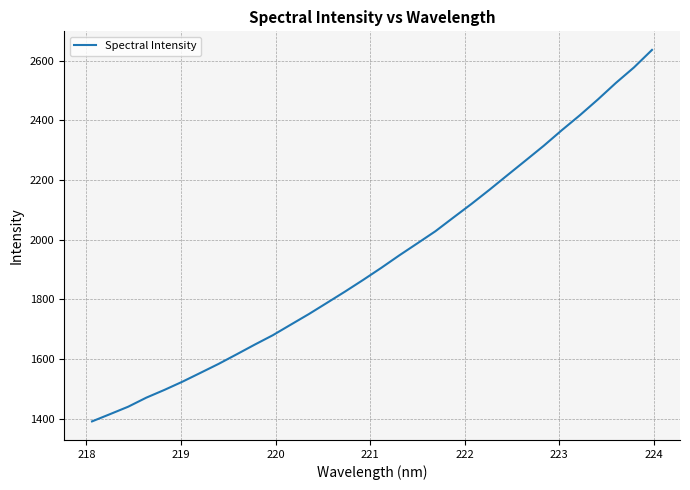

What is the difference between the maximum and minimum values?

1245.4